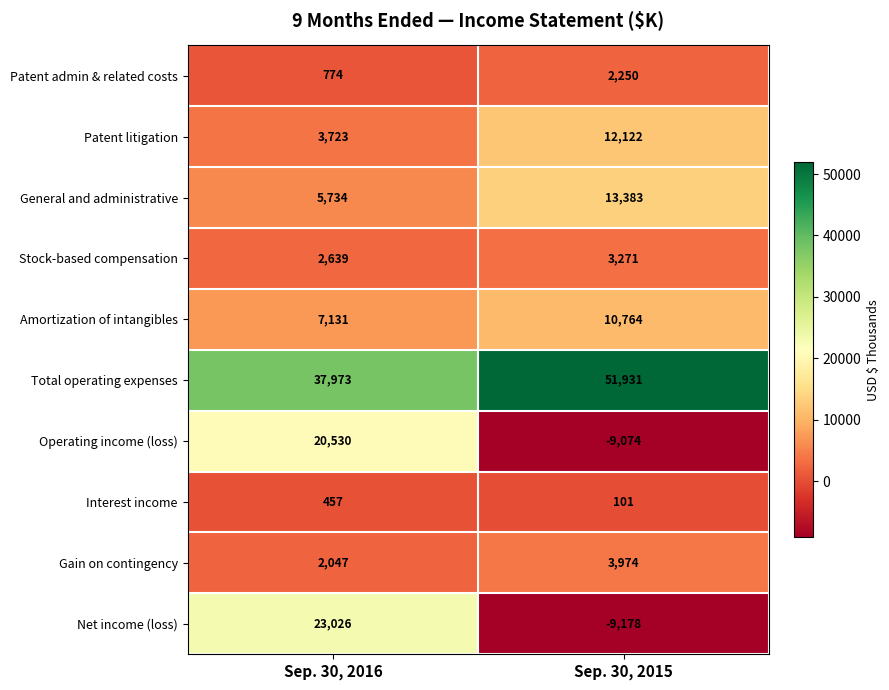

Which series changed the most between Sep. 30, 2016 and Sep. 30, 2015?

Net income (loss)